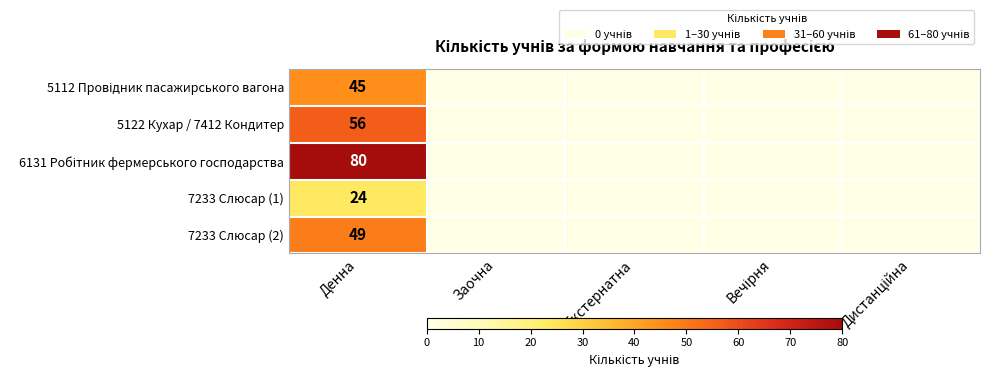

What is the total value across all series at Денна?

254